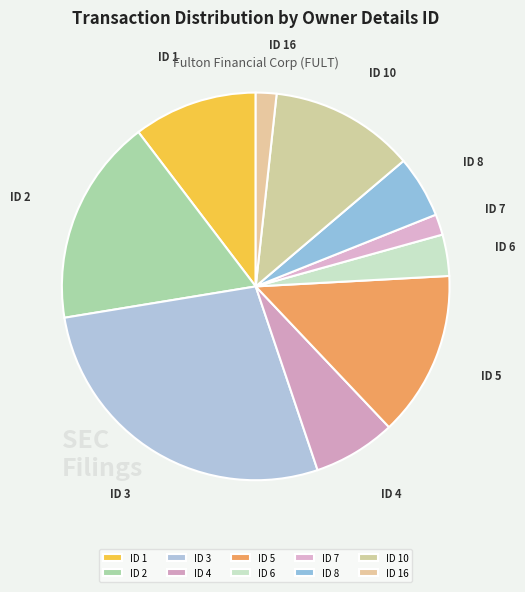

Count the number of slices in the pie.

10